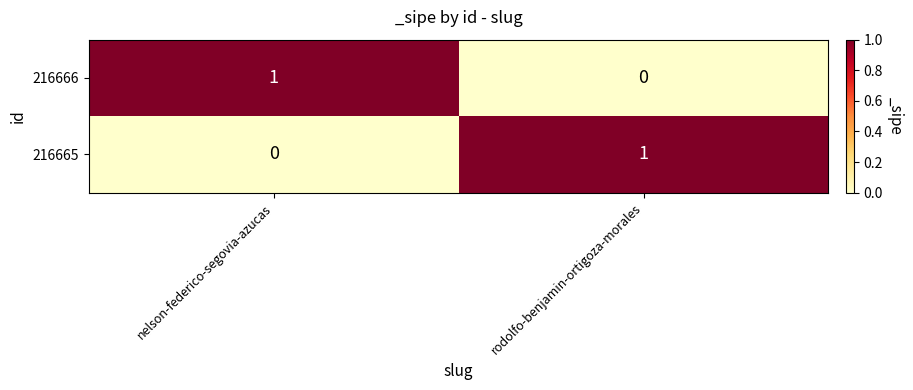

Which category has the highest value in the 216666 series?

nelson-federico-segovia-azucas